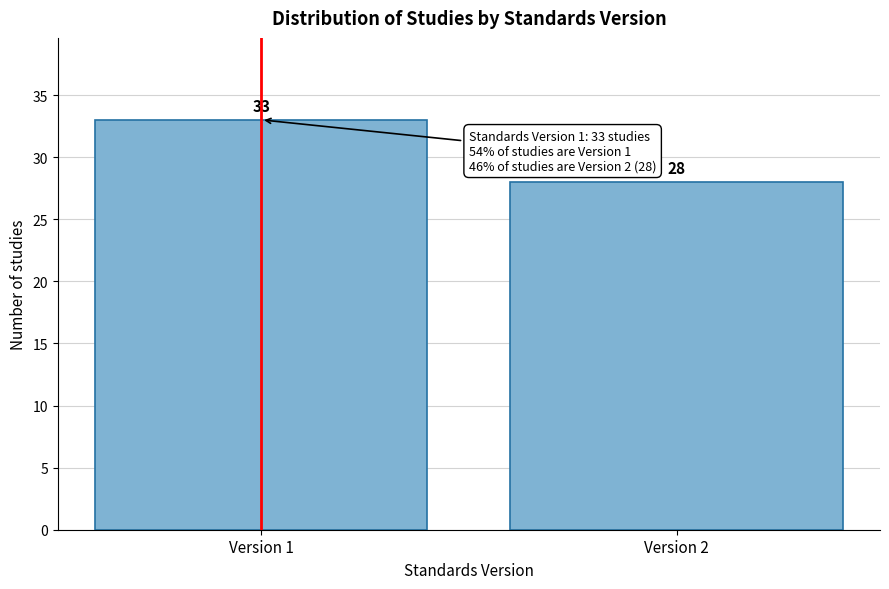

Reading left to right, transcribe all the data shown in this chart.

33	28